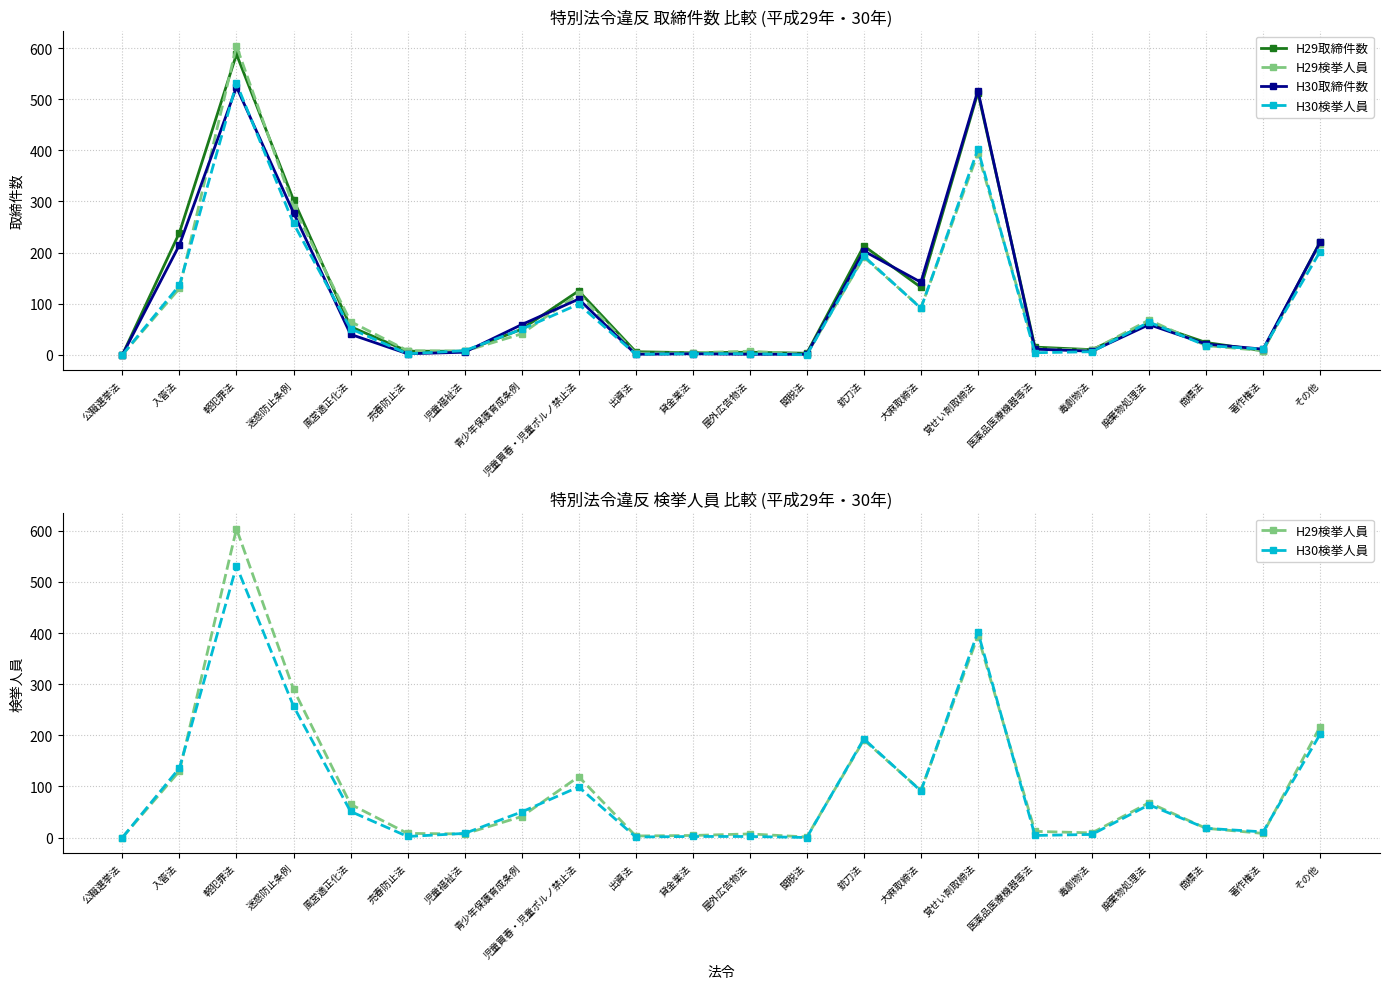

What are all the series names shown in the legend?

H29取締件数, H29検挙人員, H30取締件数, H30検挙人員